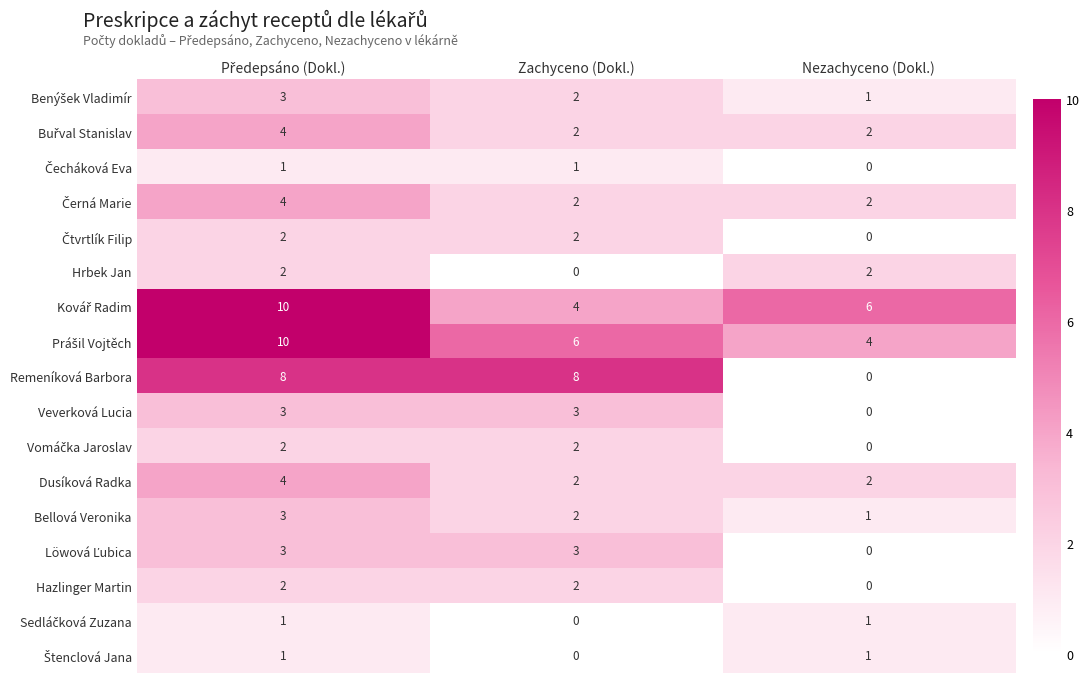

True or false: Hrbek Jan has a value of 2 at Nezachyceno (Dokl.).

True